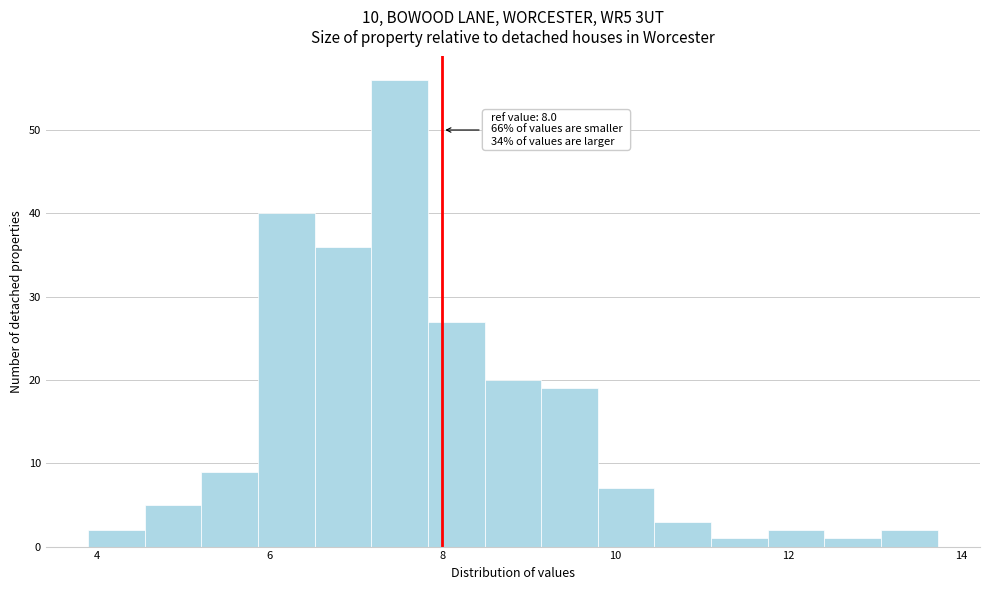

Around what value on the x-axis is the tallest bar? Give the approximate position of its centre, as read against the axis.

7.6